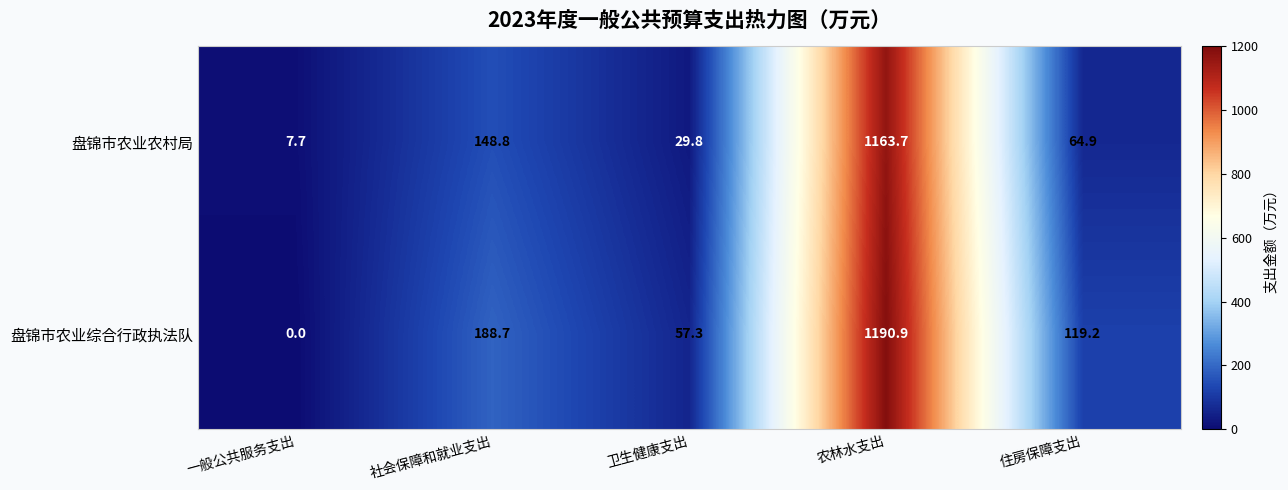

Which label corresponds to the smallest value in the chart?

一般公共服务支出